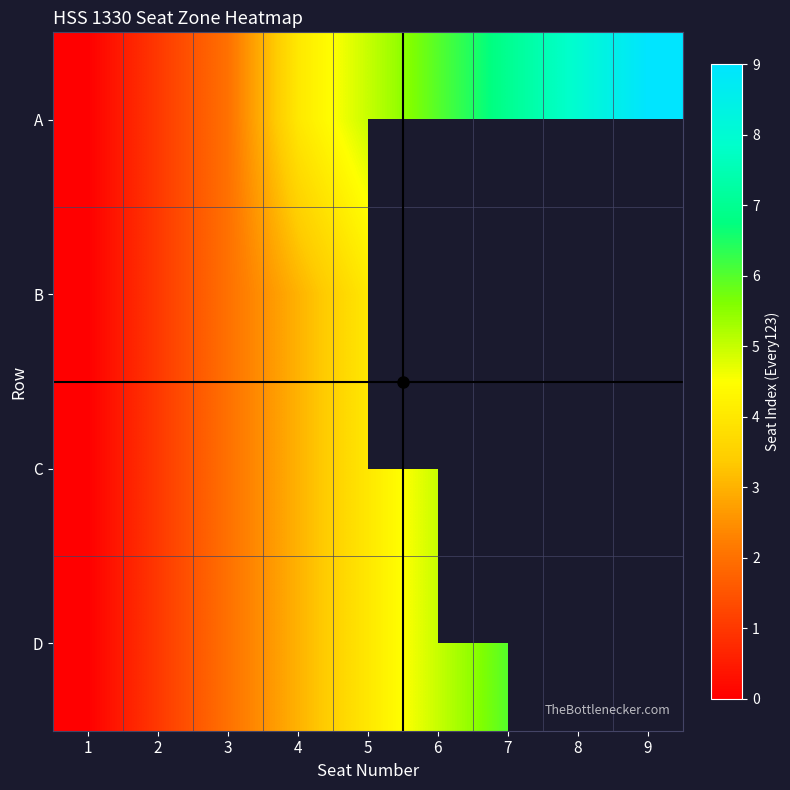

Which category has the lowest value in the B series?

1